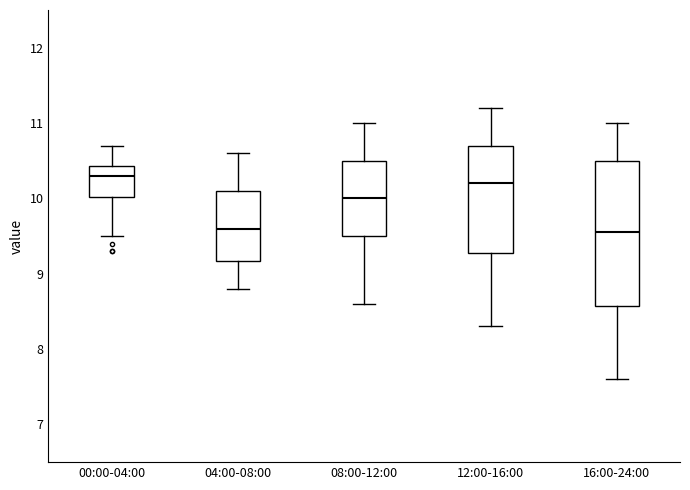

Which box is the tallest, from its lower edge to its upper edge?

16:00-24:00